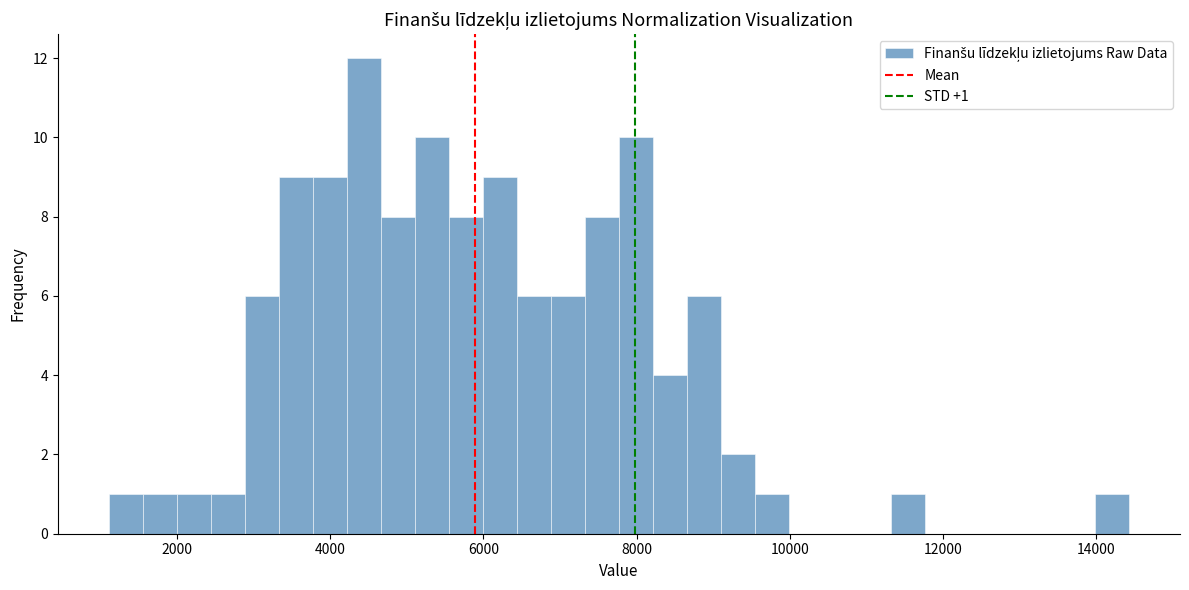

Around what value on the x-axis is the tallest bar? Give the approximate position of its centre, as read against the axis.

4400